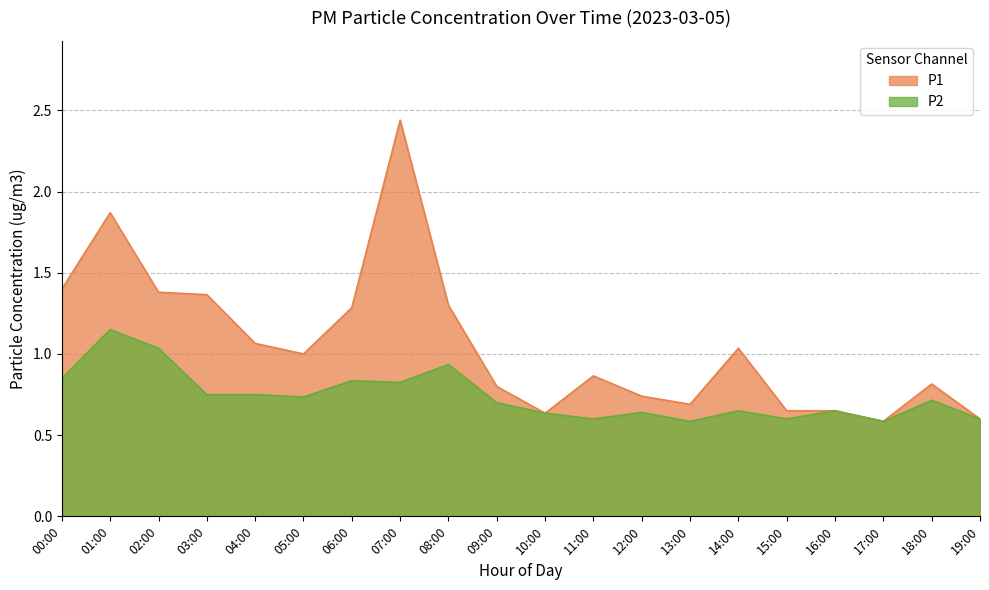

How many data points does each series have?

20